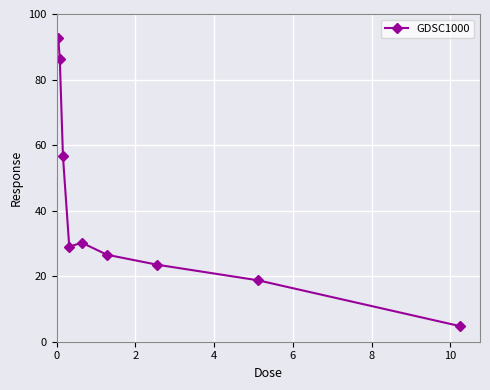

What is the difference between the maximum and second lowest values?

73.9